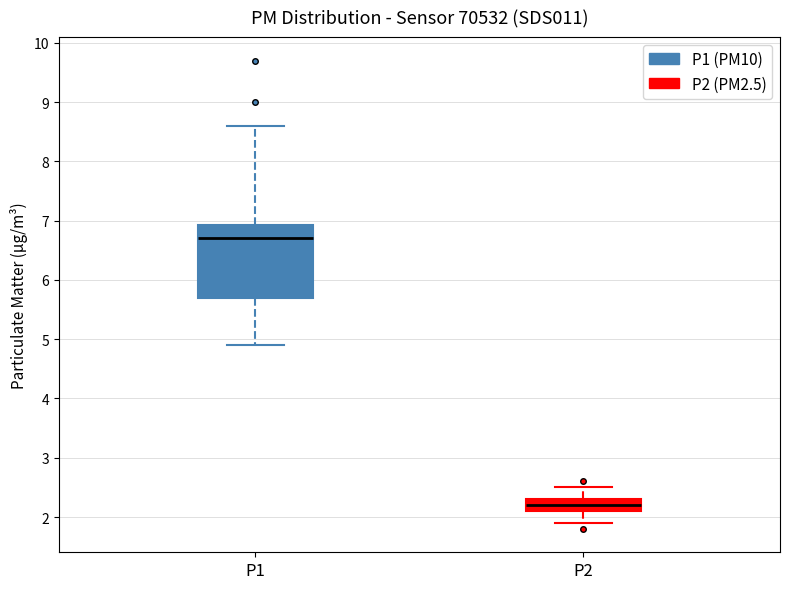

Reading left to right, read every box against the y-axis: the position of its median line, the range the box covers, and the ends of its whiskers. The values are not printed on the chart, so give them approximately, as read against the axis.

P1: median 6.7, box 5.7 to 6.9, whiskers 4.9 to 8.6
P2: median 2.2, box 2.1 to 2.3, whiskers 1.9 to 2.5